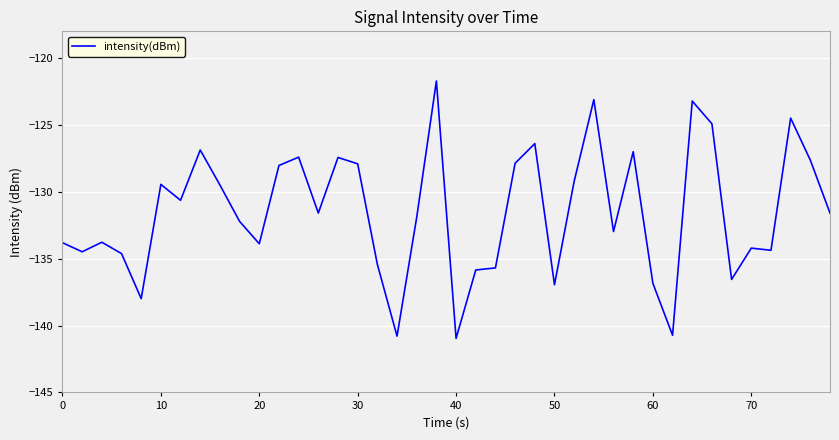

What is the greatest value displayed?

-121.7